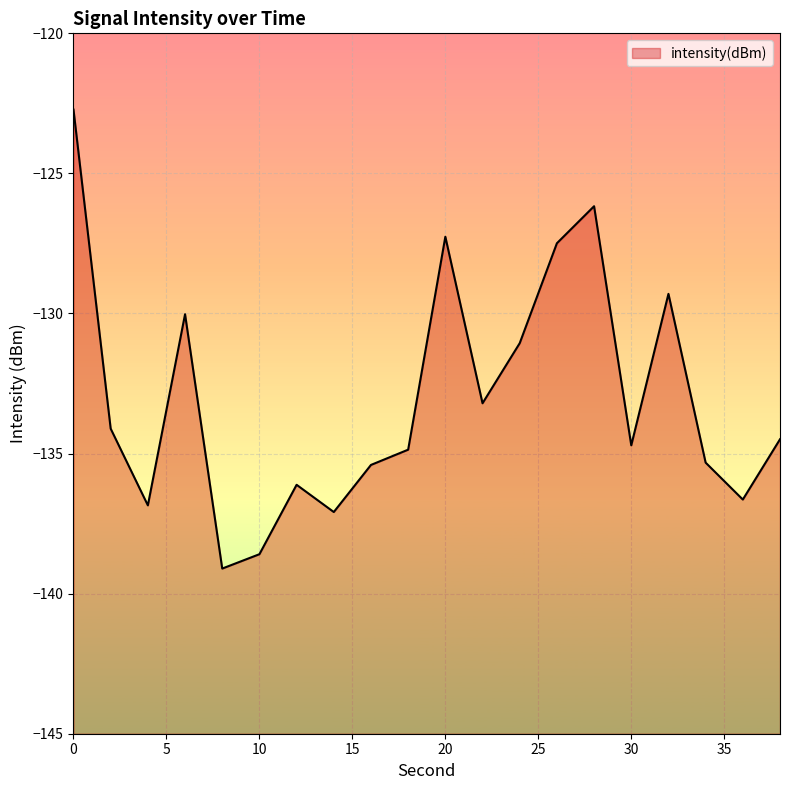

Rank the categories by value from lowest to highest.

8, 10, 14, 4, 36, 12, 16, 34, 18, 30, 38, 2, 22, 24, 6, 32, 26, 20, 28, 0